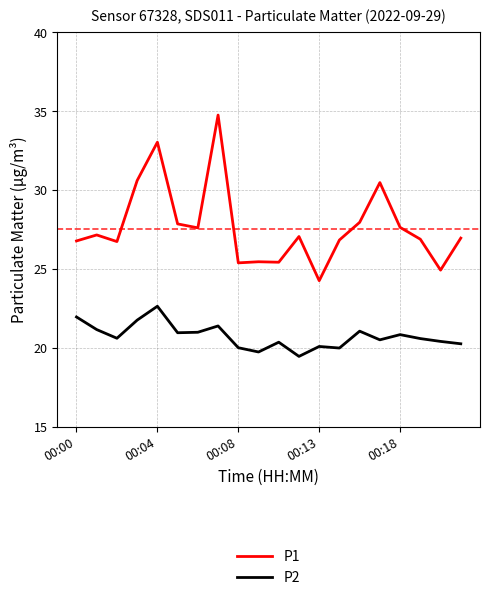

What is the maximum value for P1?

34.8